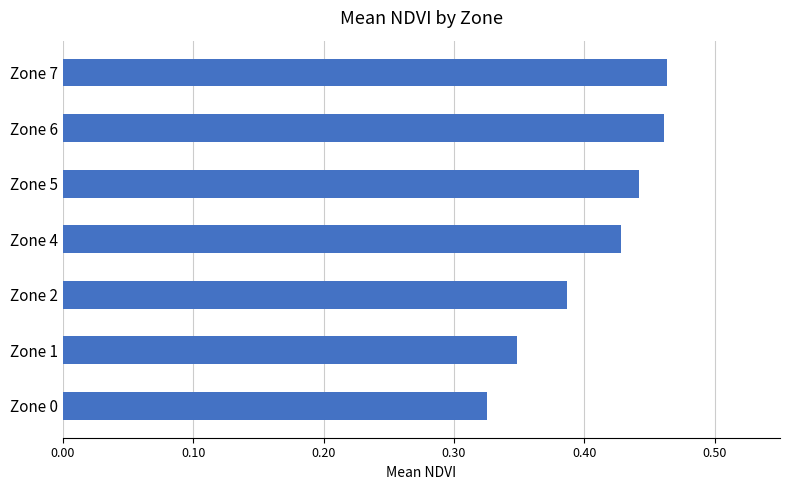

At which category does the chart reach its minimum across all series?

Zone 0